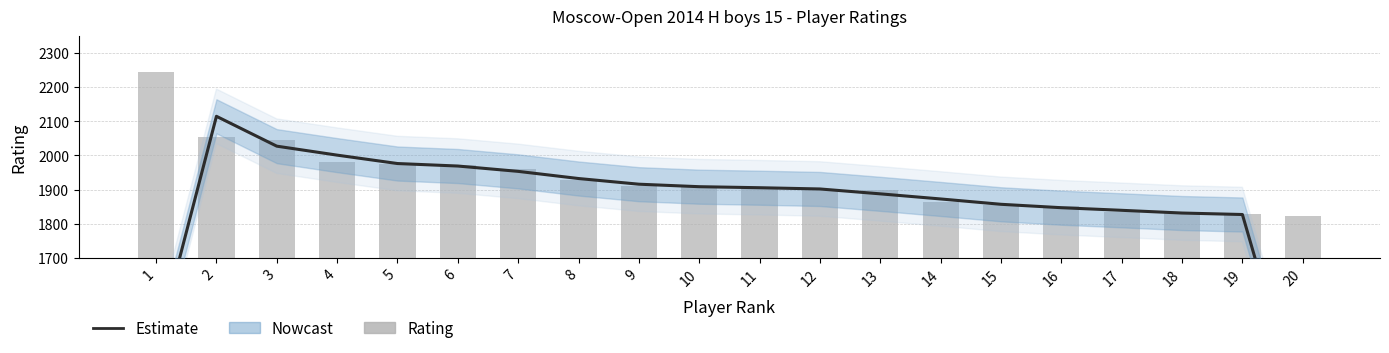

Between 19 and 5, which is larger?

5